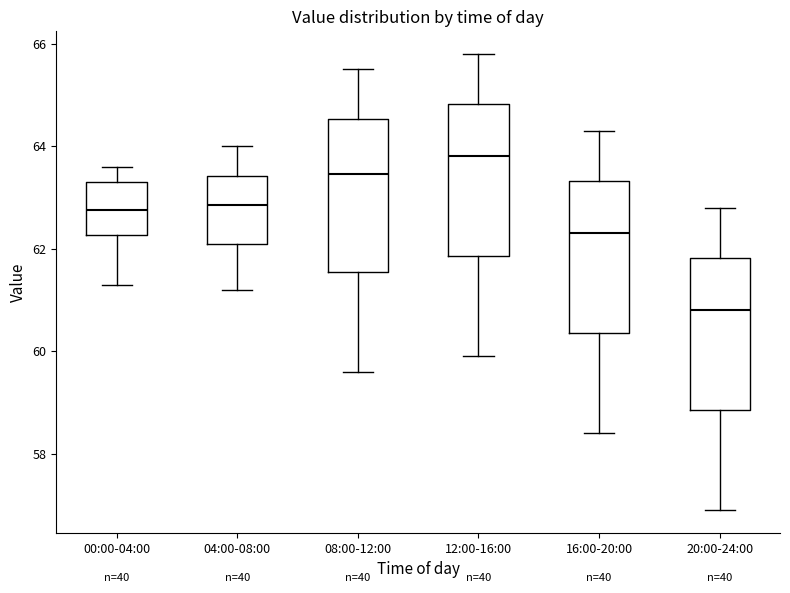

Reading left to right, read every box against the y-axis: the position of its median line, the range the box covers, and the ends of its whiskers. The values are not printed on the chart, so give them approximately, as read against the axis.

00:00-04:00: median 62.8, box 62.2 to 63.4, whiskers 61.4 to 63.6
04:00-08:00: median 62.8, box 62.2 to 63.4, whiskers 61.2 to 64.0
08:00-12:00: median 63.4, box 61.6 to 64.6, whiskers 59.6 to 65.6
12:00-16:00: median 63.8, box 61.8 to 64.8, whiskers 60.0 to 65.8
16:00-20:00: median 62.4, box 60.4 to 63.4, whiskers 58.4 to 64.4
20:00-24:00: median 60.8, box 58.8 to 61.8, whiskers 57.0 to 62.8